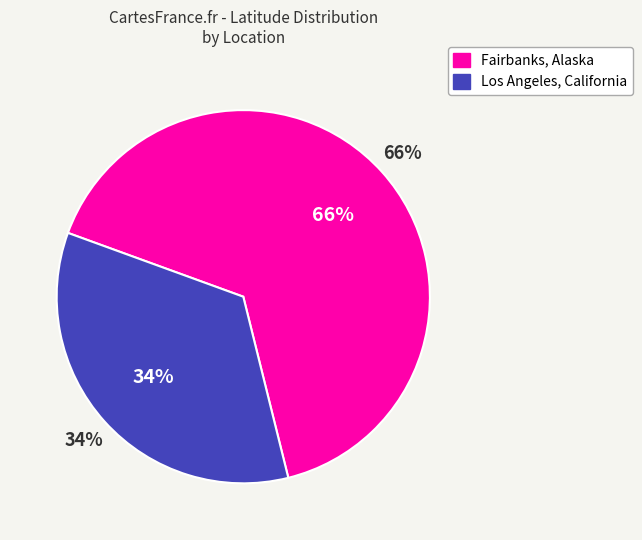

Between Los Angeles, California and Fairbanks, Alaska, which is larger?

Fairbanks, Alaska